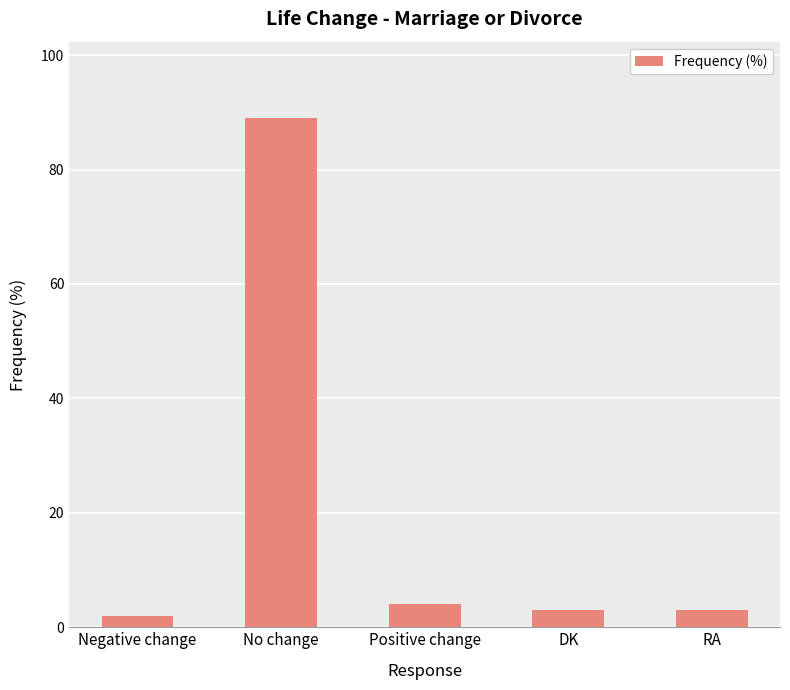

At which label does the data first exceed 3?

No change